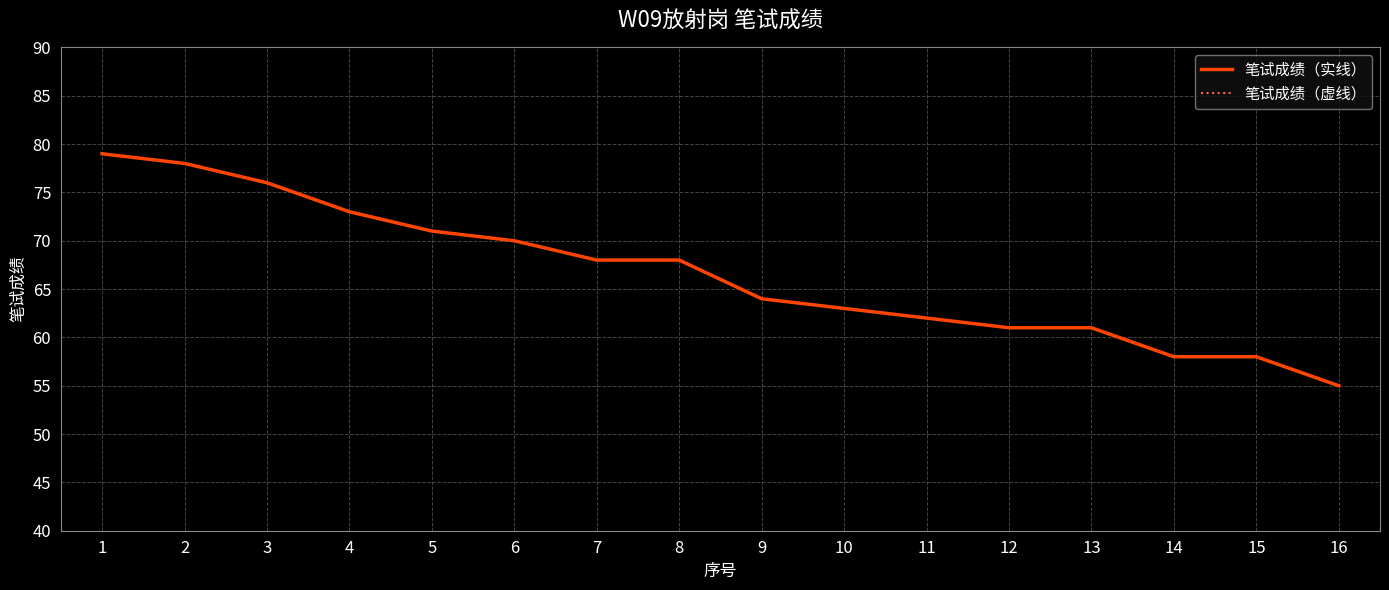

At which label does 笔试成绩（虚线） first exceed 68?

1